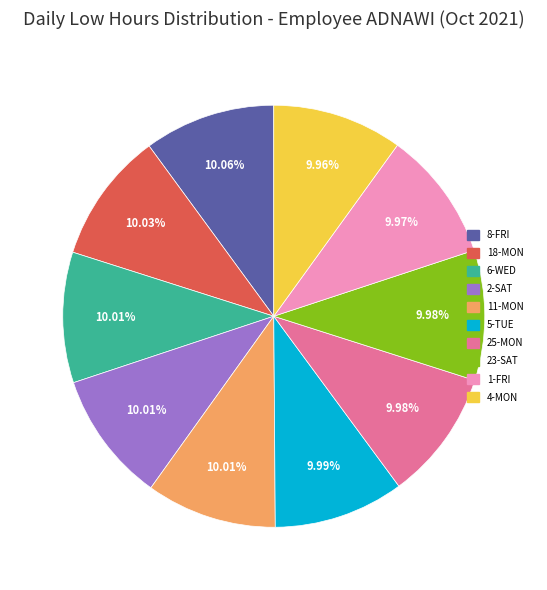

Is there any slice that represents more than half of the pie?

No